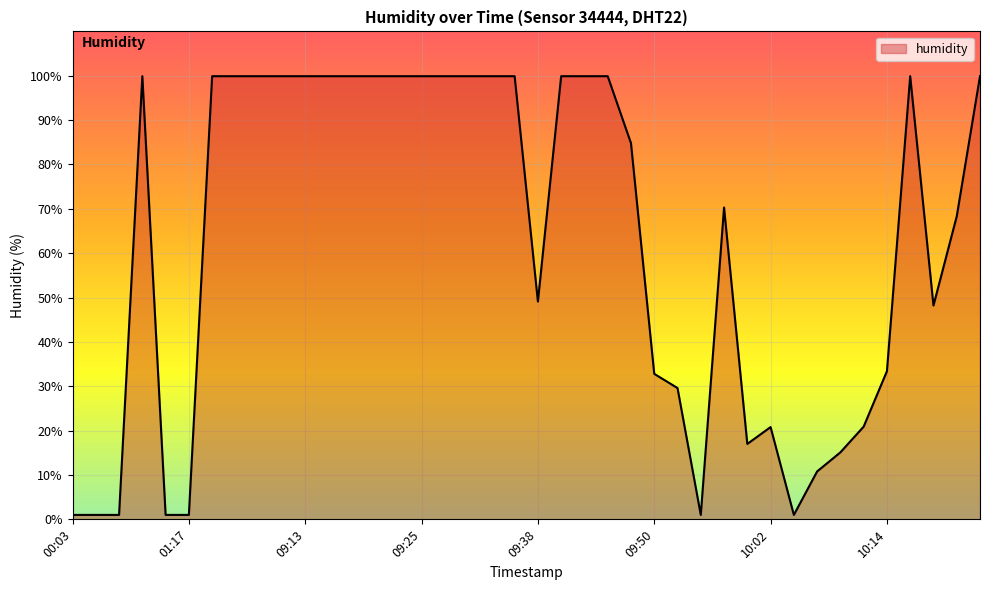

What is the greatest value displayed?

99.9